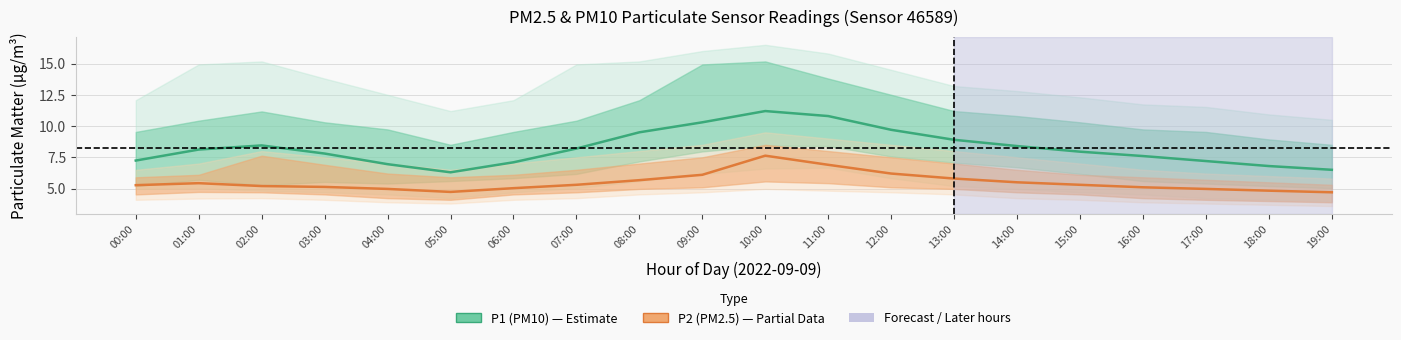

List the series in order of their peak value, highest first.

P1 (PM10), P2 (PM2.5)